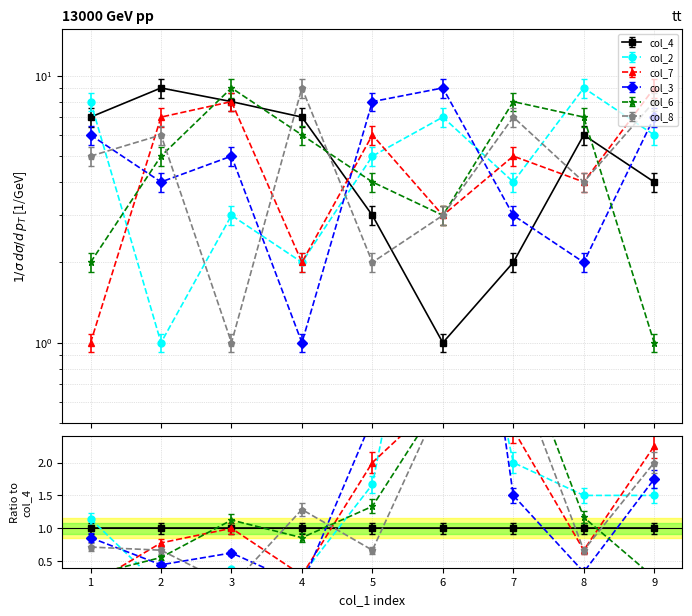

What is the difference between the maximum and second lowest values in the col_2 series?

7